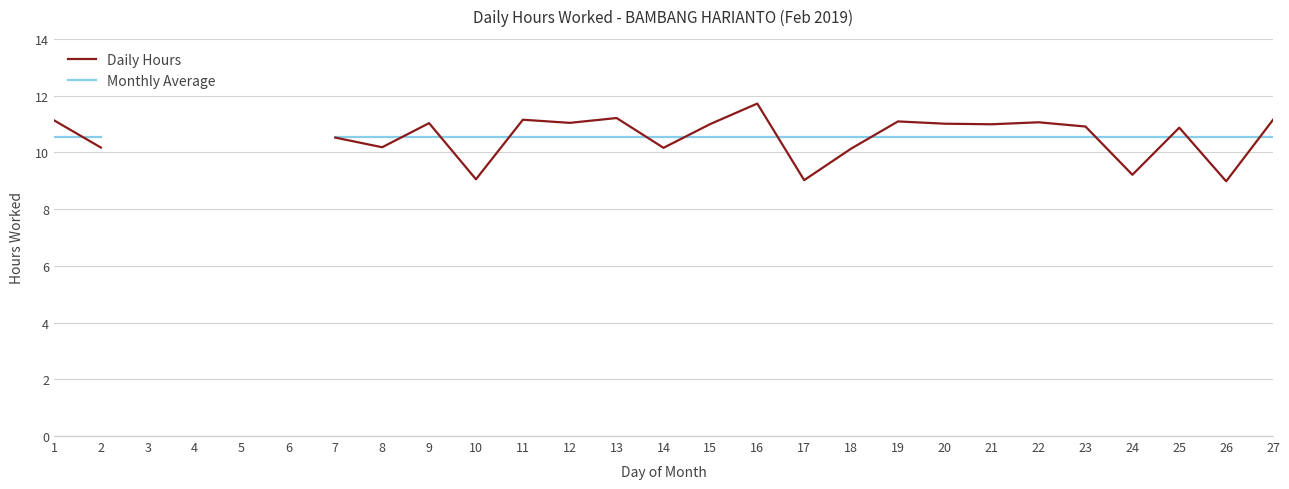

At how many categories does at least one series exceed 10?

23